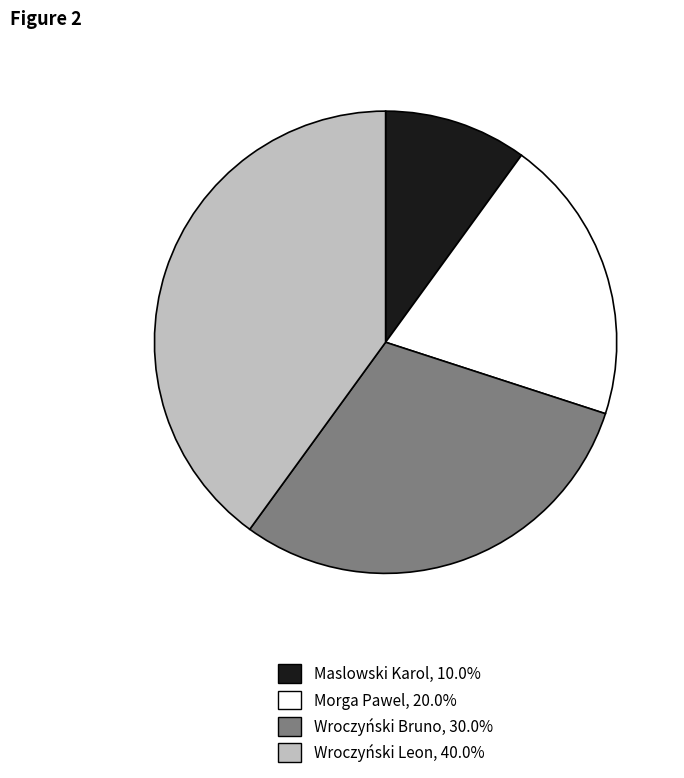

Do Maslowski Karol and Wroczyński Bruno together represent more than half of the pie?

No